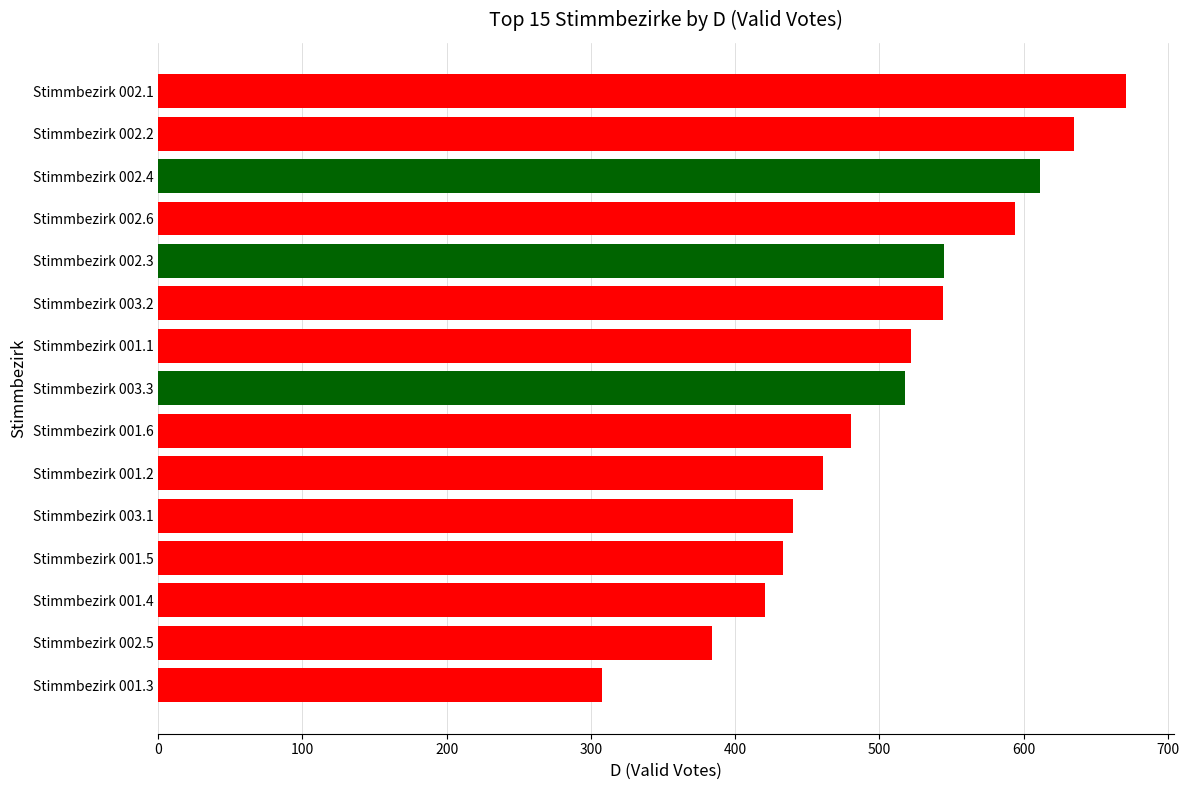

Between Stimmbezirk 001.3 and Stimmbezirk 001.6, which is larger?

Stimmbezirk 001.6